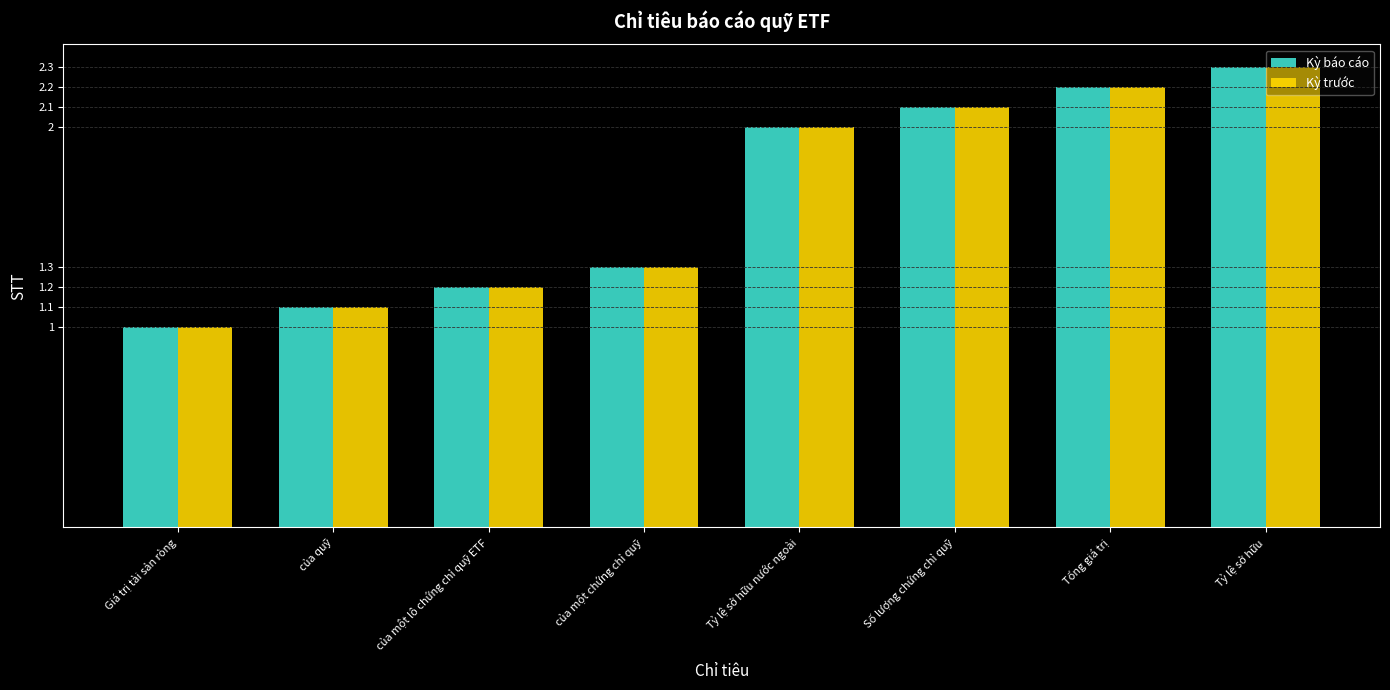

Reading right to left, list all the values displayed in this chart.

Kỳ báo cáo: Tỷ lệ sở hữu=2.3	Tổng giá trị=2.2	Số lượng chứng chỉ quỹ=2.1	Tỷ lệ sở hữu nước ngoài=2.0	của một chứng chỉ quỹ=1.3	của một lô chứng chỉ quỹ ETF=1.2	của quỹ=1.1	Giá trị tài sản ròng=1.0
Kỳ trước: Tỷ lệ sở hữu=2.3	Tổng giá trị=2.2	Số lượng chứng chỉ quỹ=2.1	Tỷ lệ sở hữu nước ngoài=2.0	của một chứng chỉ quỹ=1.3	của một lô chứng chỉ quỹ ETF=1.2	của quỹ=1.1	Giá trị tài sản ròng=1.0